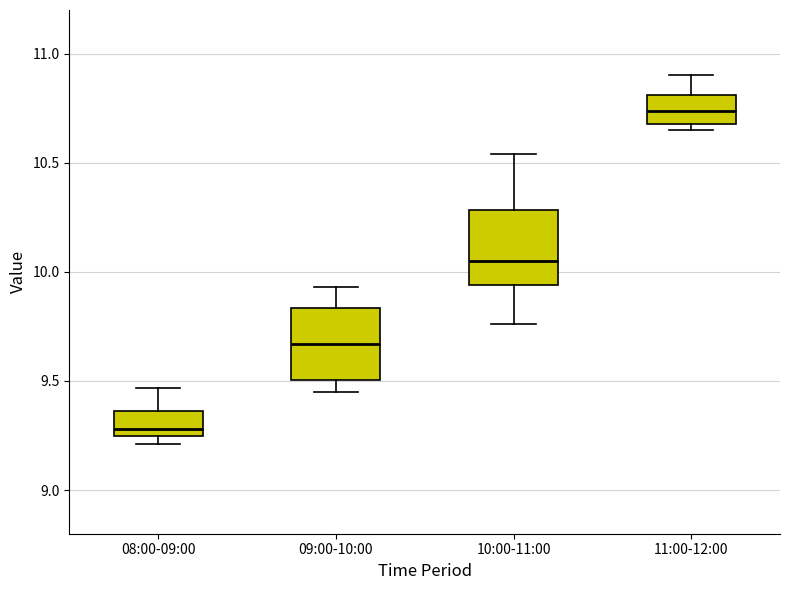

Reading left to right, read every box against the y-axis: the position of its median line, the range the box covers, and the ends of its whiskers. The values are not printed on the chart, so give them approximately, as read against the axis.

08:00-09:00: median 9.30, box 9.25 to 9.35, whiskers 9.20 to 9.45
09:00-10:00: median 9.65, box 9.50 to 9.85, whiskers 9.45 to 9.95
10:00-11:00: median 10.05, box 9.95 to 10.30, whiskers 9.75 to 10.55
11:00-12:00: median 10.75, box 10.70 to 10.80, whiskers 10.65 to 10.90